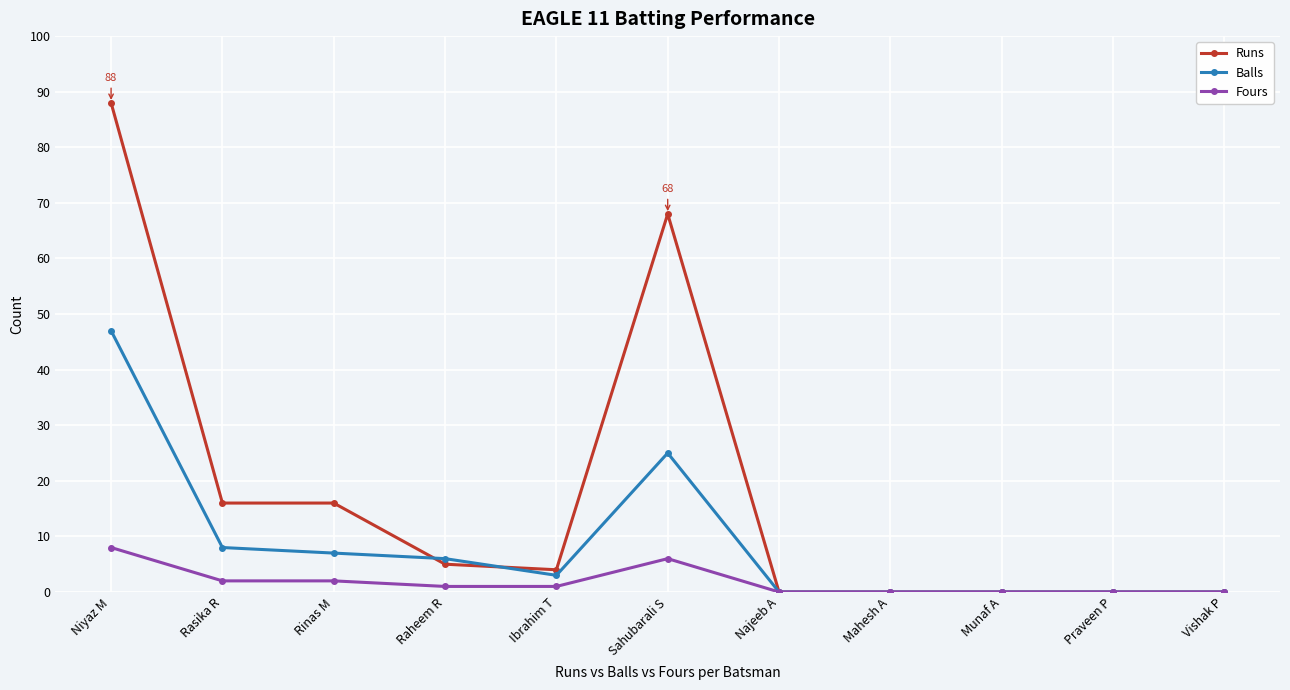

What is the label of the 8th point from the left?

Mahesh A